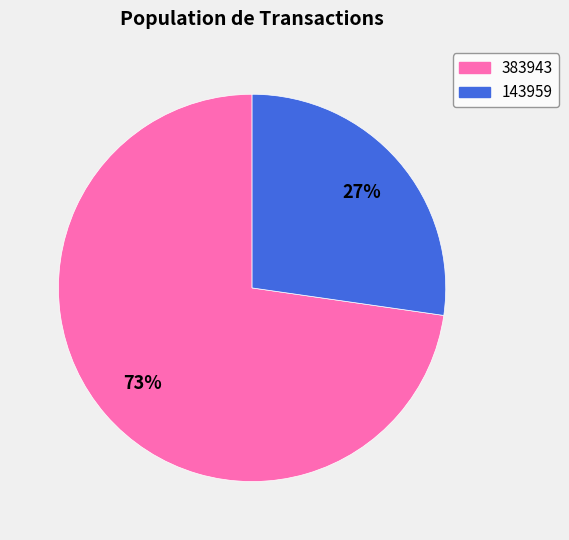

To the nearest percent, what portion does 143959 represent?

27%